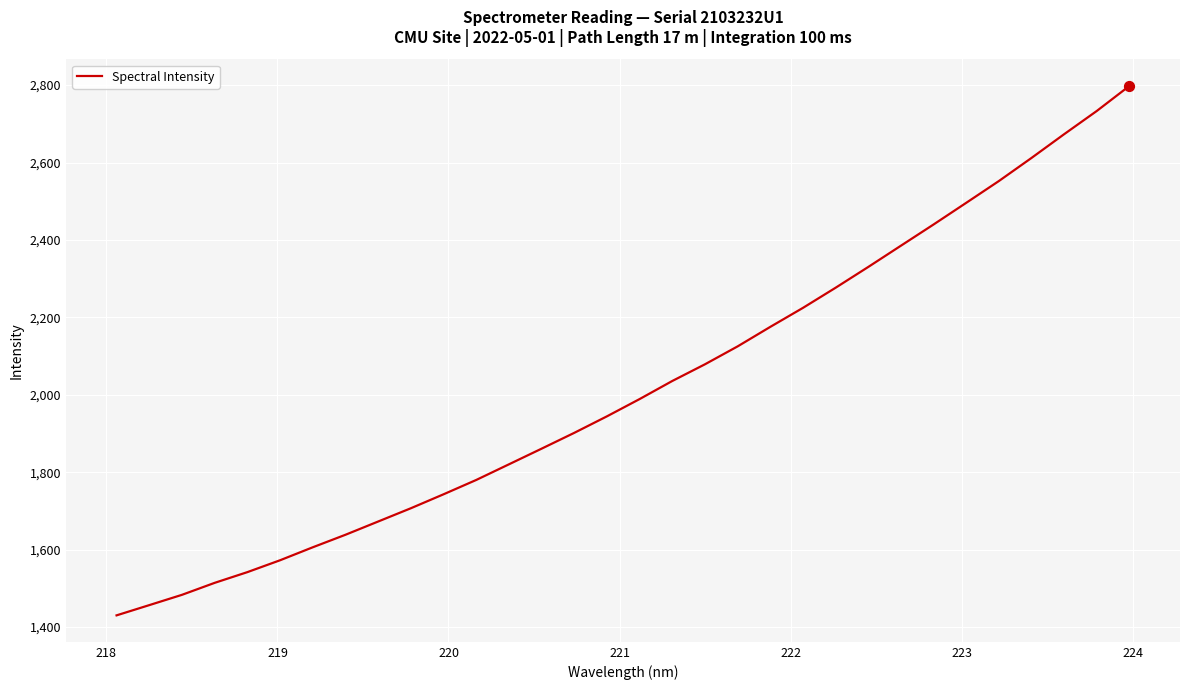

What is the difference between the maximum and minimum values?

1367.7